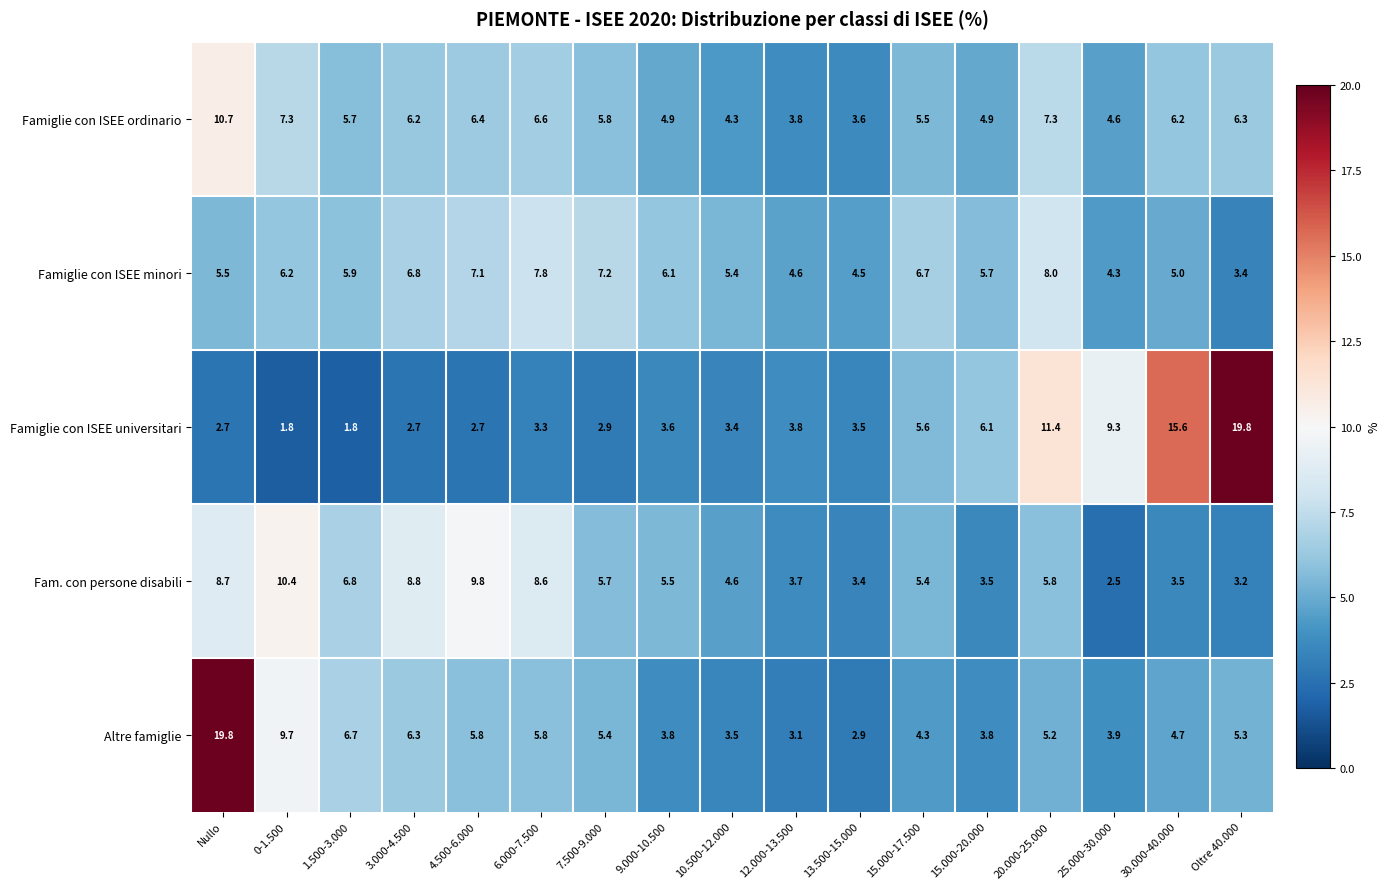

What is the total value across all series at 30.000-40.000?

35.0